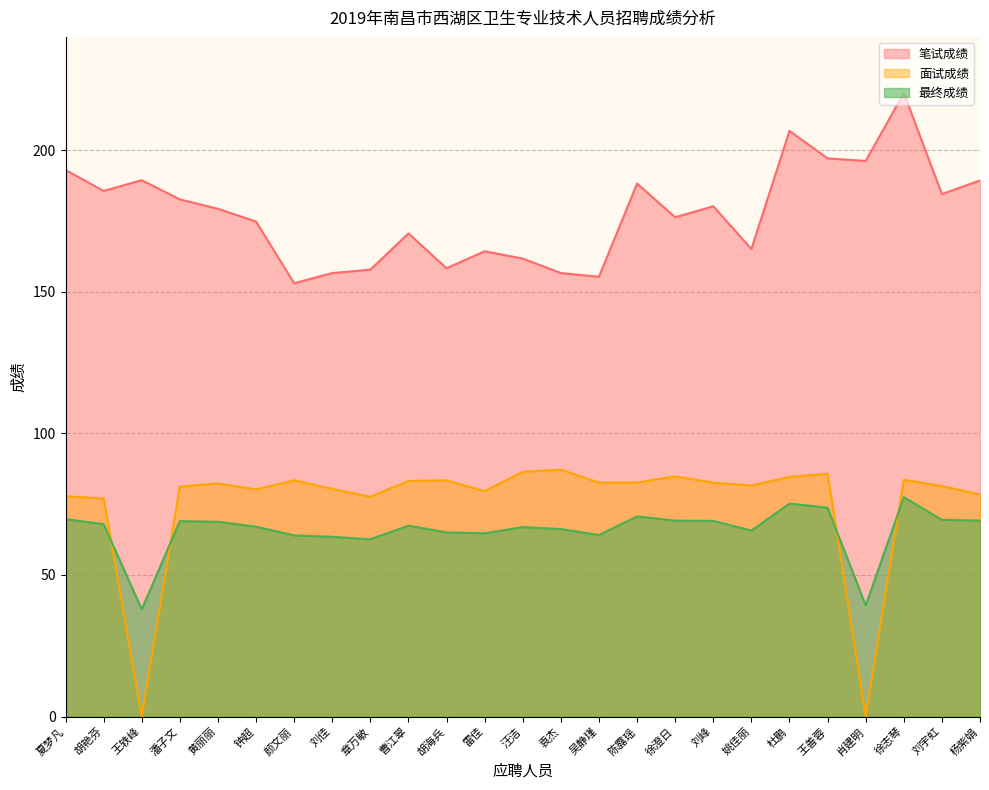

What position from the right is 黄丽丽?

21